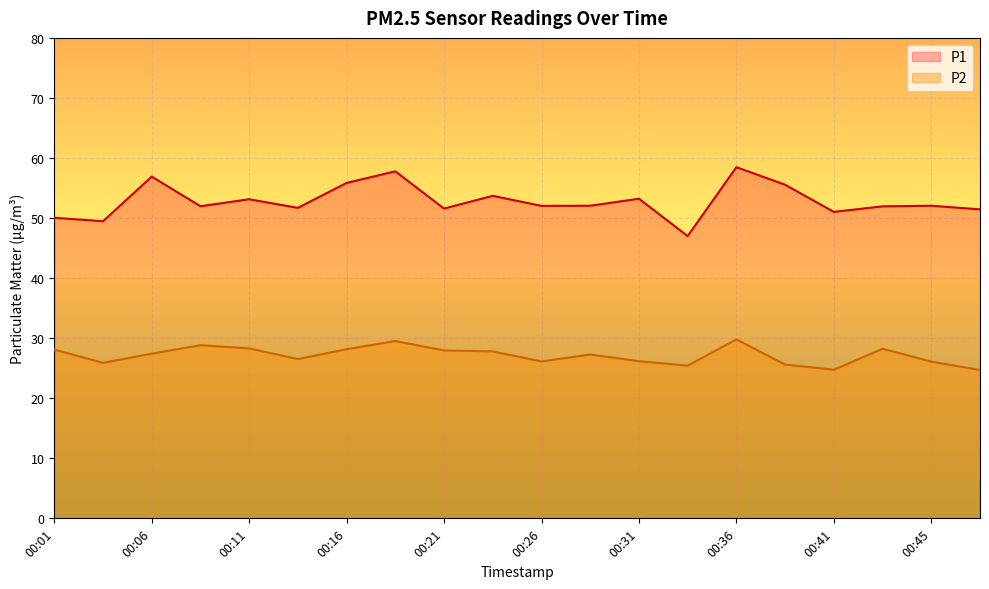

How many interior local peaks does the P1 series have?

7